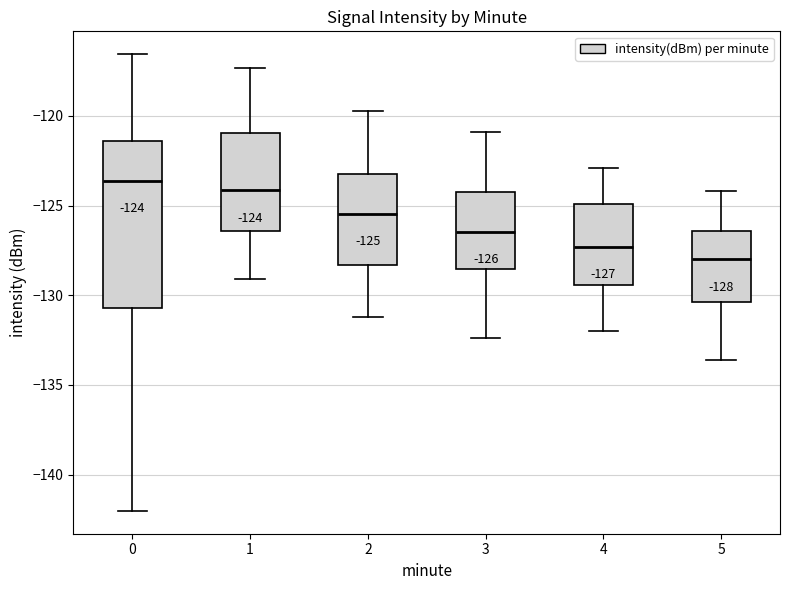

Which box has the lowest median line?

5